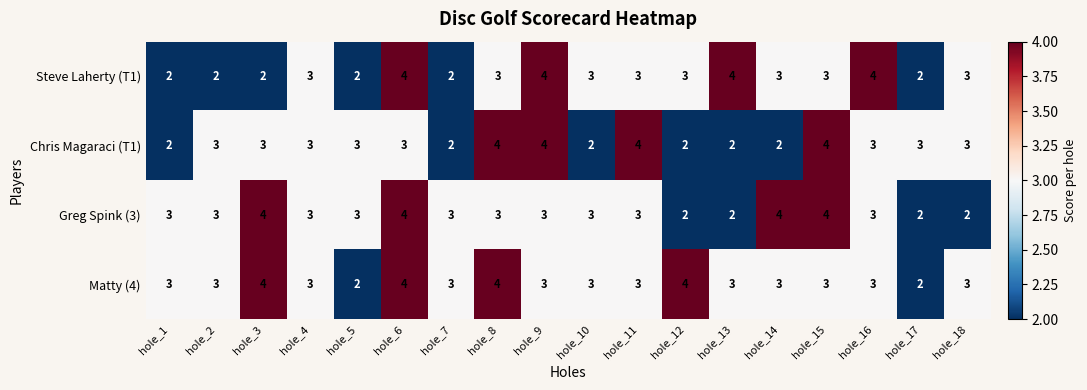

Is it true that Matty (4) equals 3 at hole_9?

True